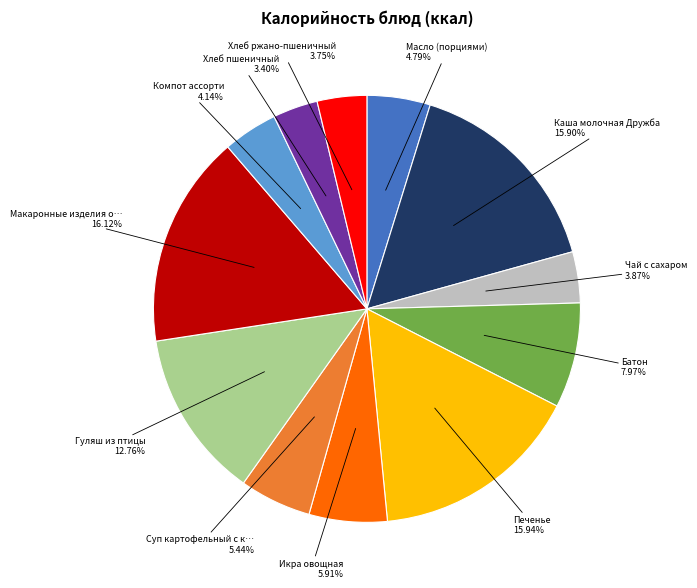

Does any single category account for the majority?

No